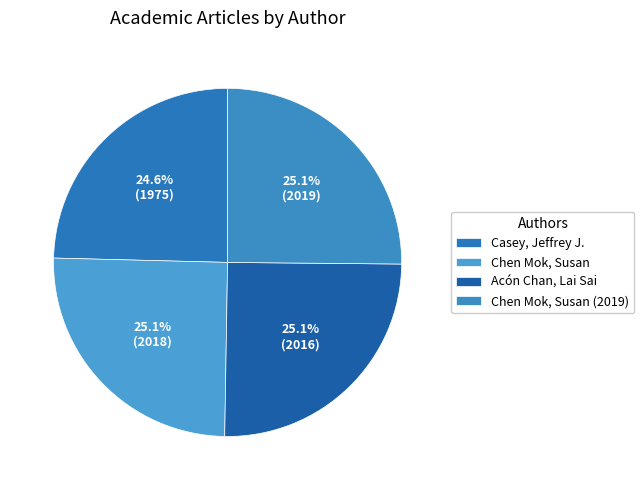

Which category has the biggest portion of the pie?

Chen Mok, Susan (2019)